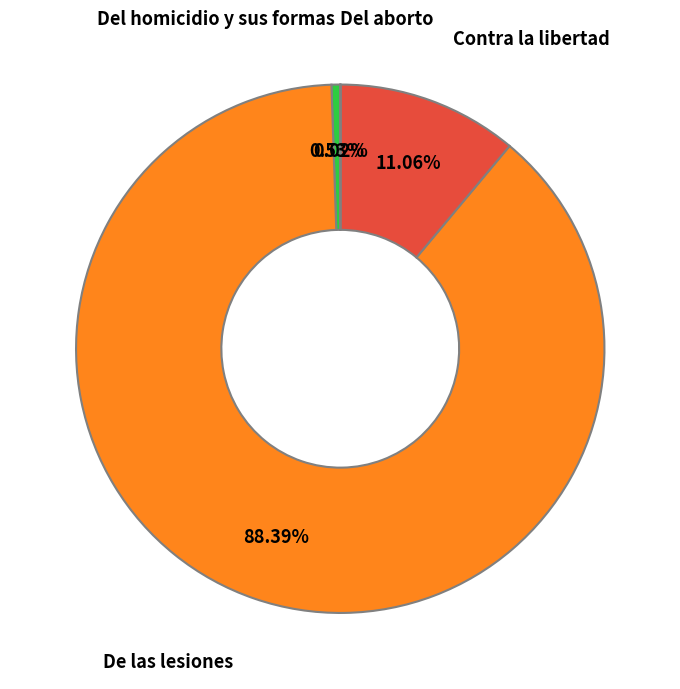

Between Contra la libertad and Del homicidio y sus formas, which is larger?

Contra la libertad